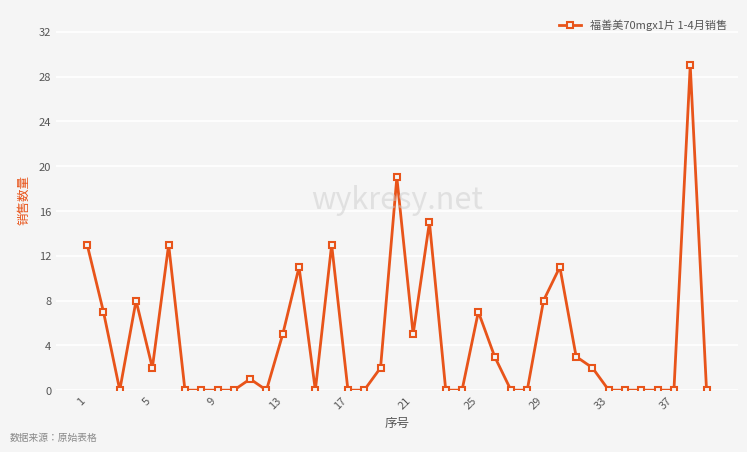

What is the difference between the second highest and minimum values?

19